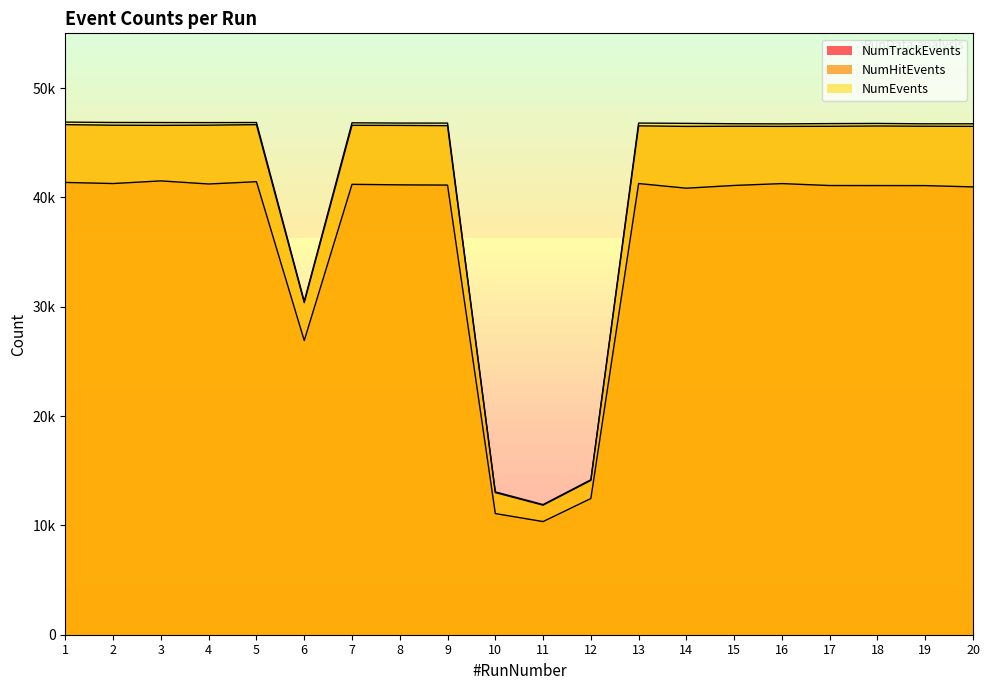

What is the value of the NumEvents point at the 4th from the left?

46837